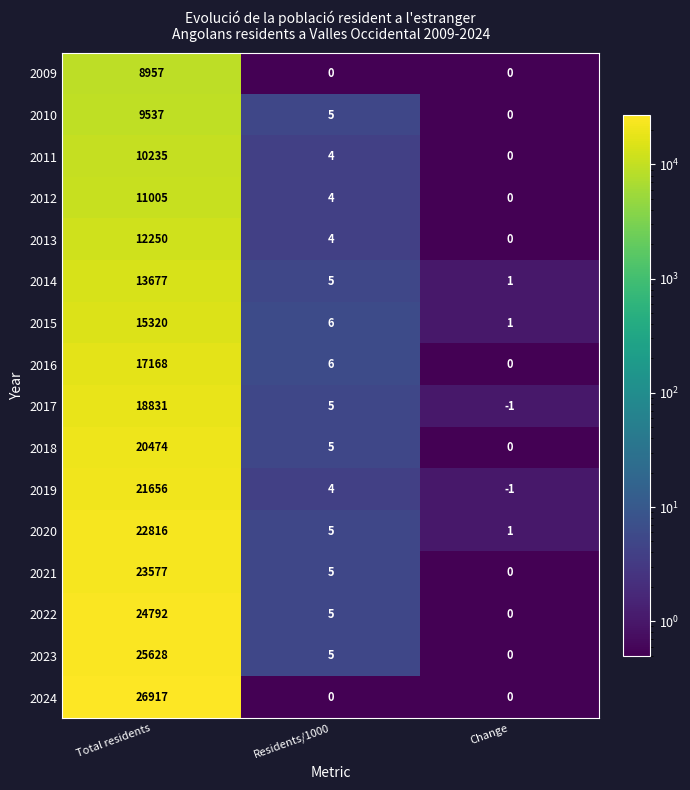

Which series has the widest spread of values?

2024